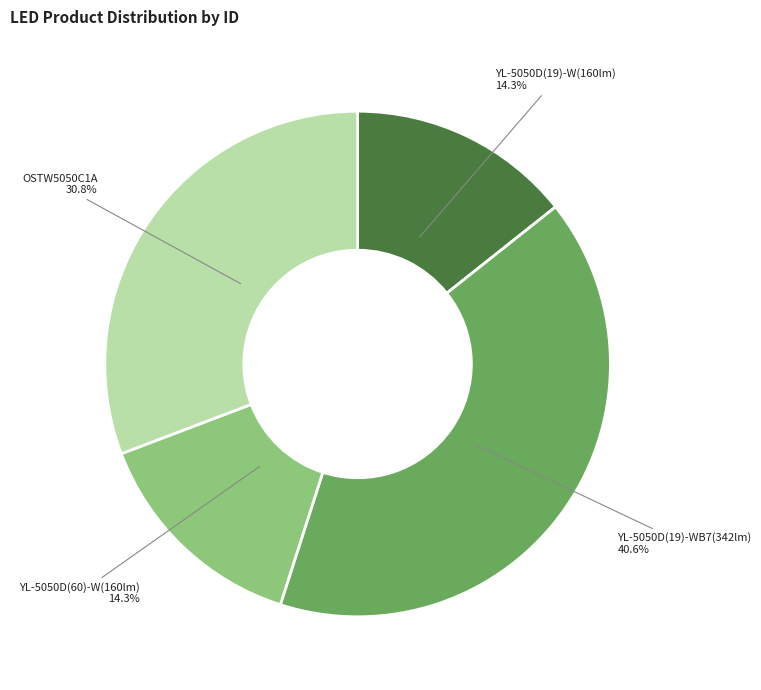

Between YL-5050D(19)-W(160lm) and YL-5050D(19)-WB7(342lm), which is larger?

YL-5050D(19)-WB7(342lm)